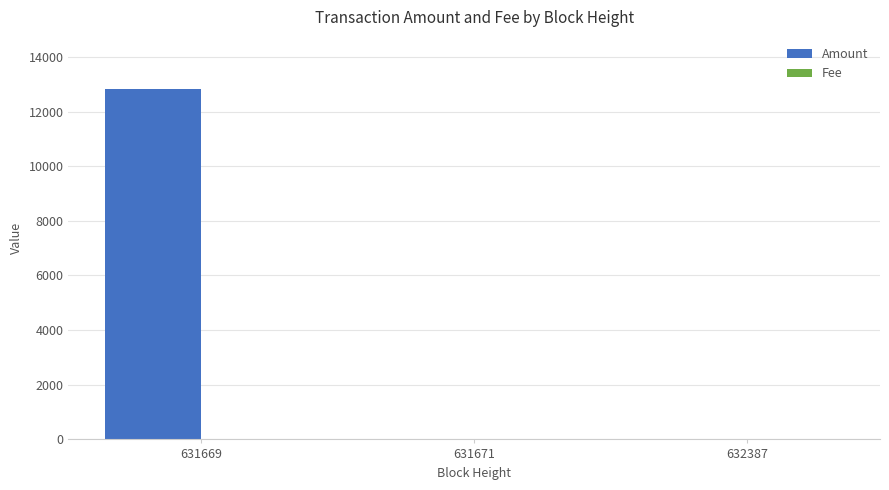

What is the highest value of the Amount series?

12810.0